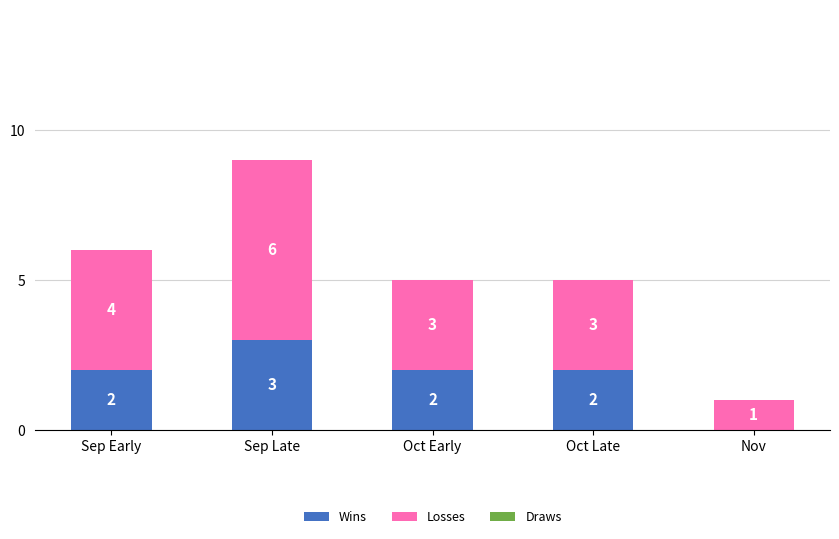

True or false: Wins has a value of 3 at Sep Late.

True